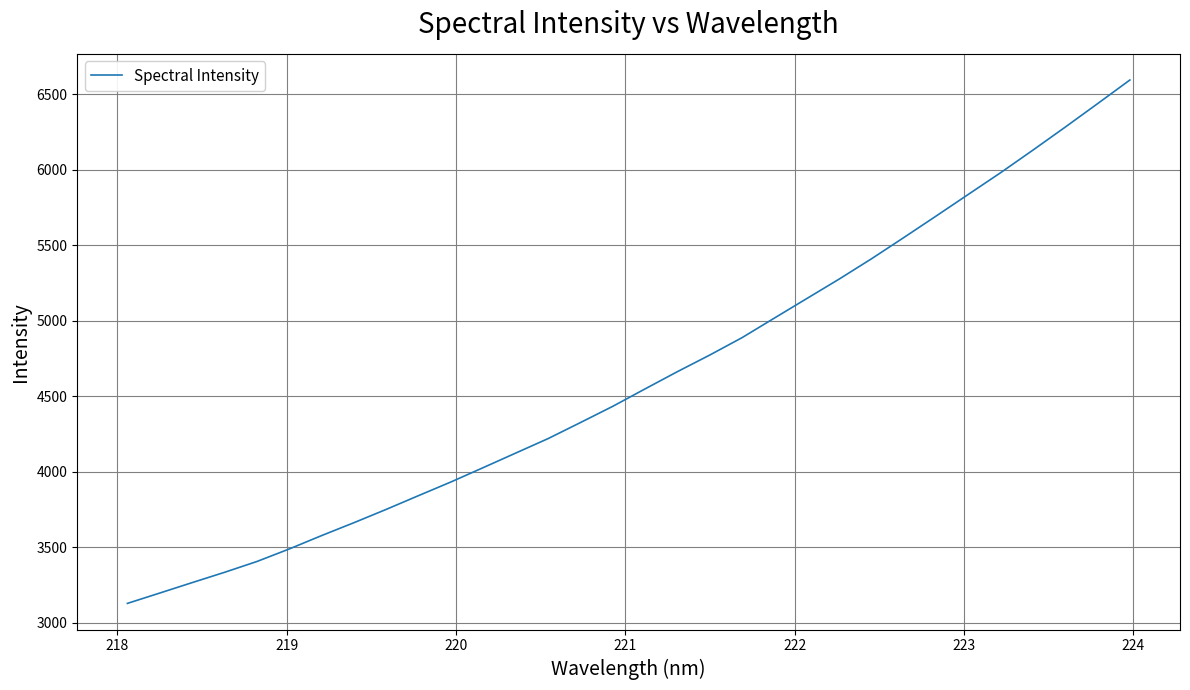

What is the maximum value shown in the chart?

6593.3